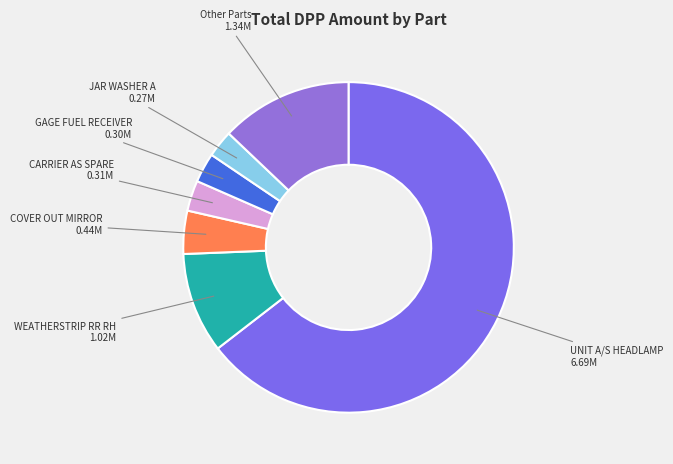

How many segments does this pie chart have?

7